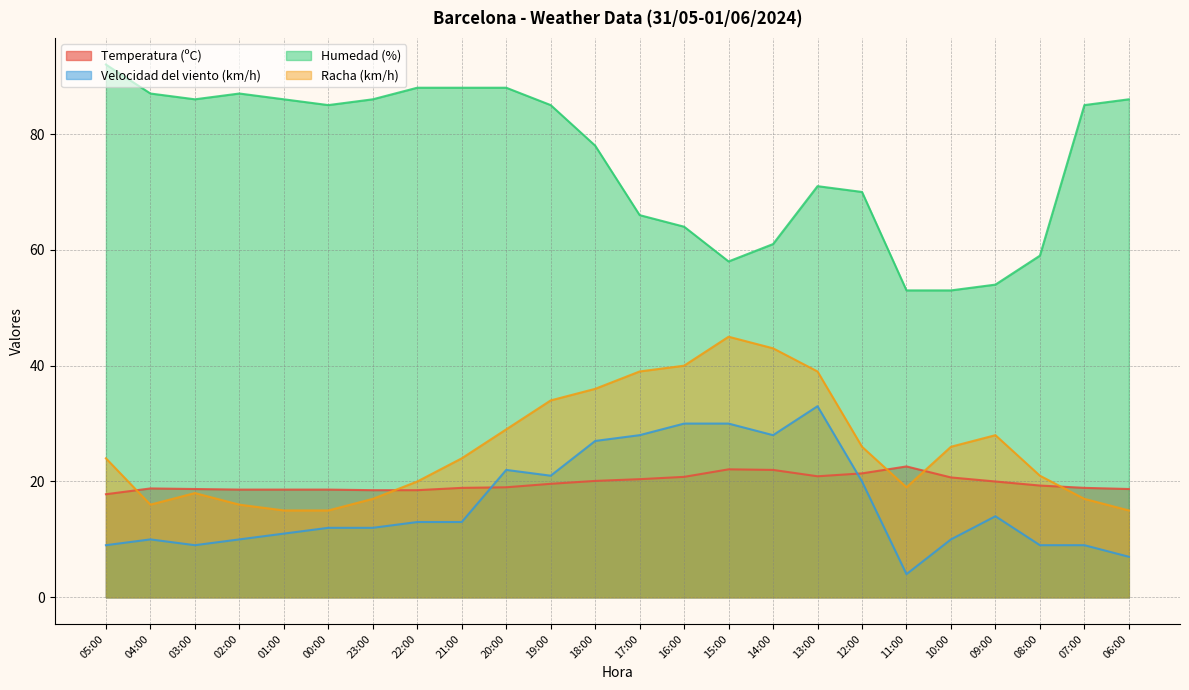

What is the total value across all series at 14:00?

154.0